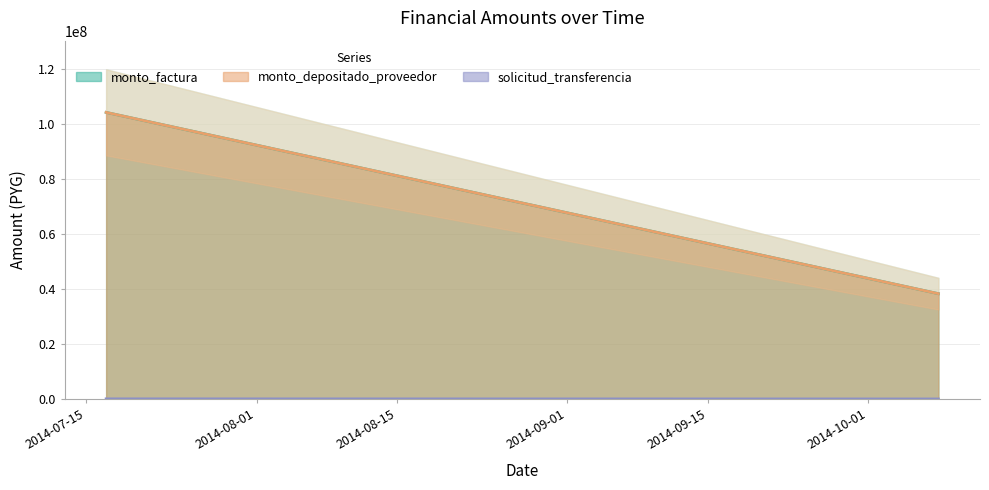

What is the difference between the highest and lowest values at 2014-07-17?

35266124